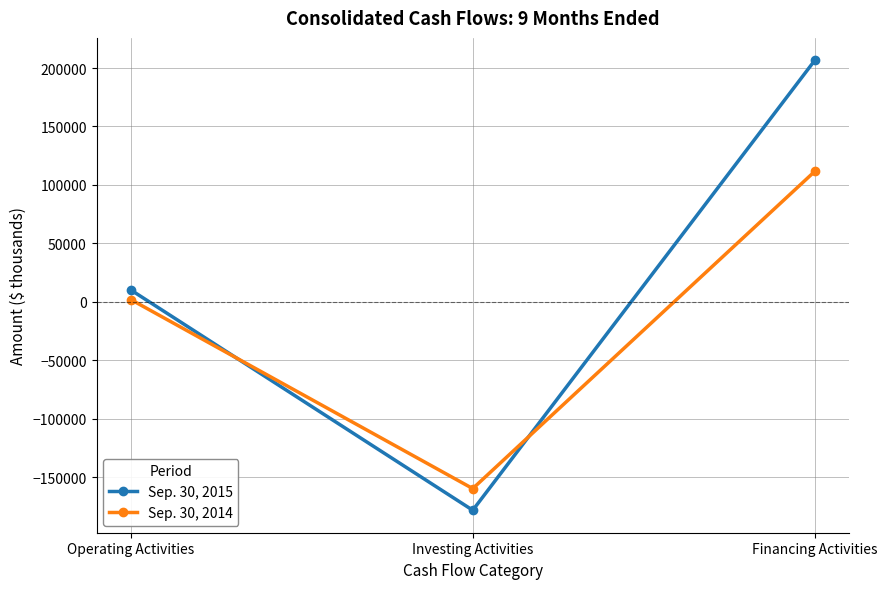

List the series in order of their overall mean, lowest first.

Sep. 30, 2014, Sep. 30, 2015